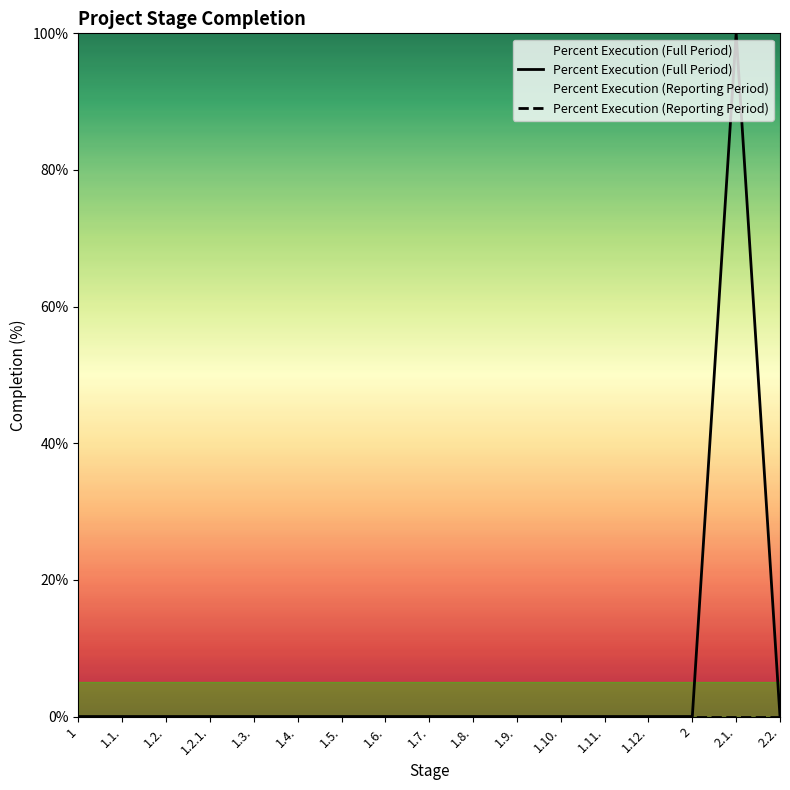

True or false: Percent Execution (Full Period) has a value of 0 at 1.1..

True